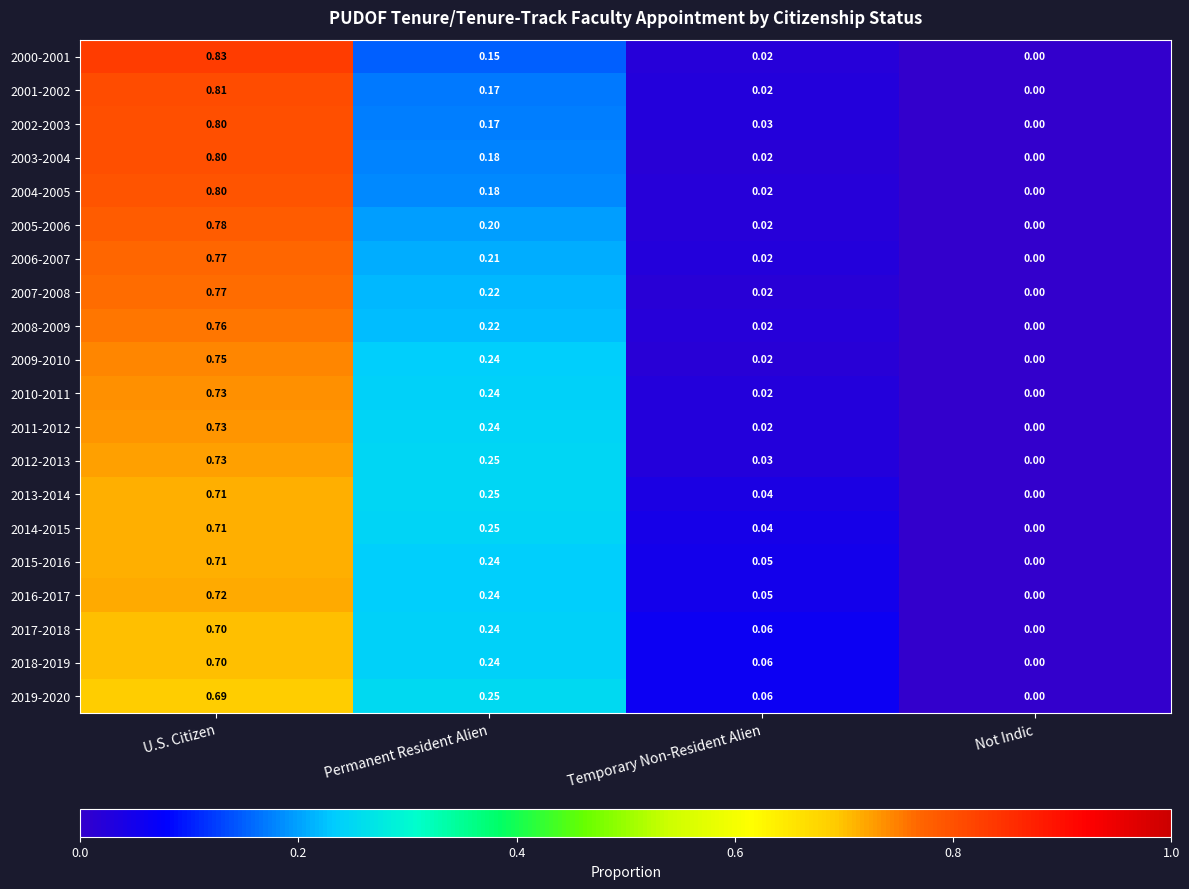

Rank the categories by 2005-2006 value from highest to lowest.

U.S. Citizen, Permanent Resident Alien, Temporary Non-Resident Alien, Not Indic